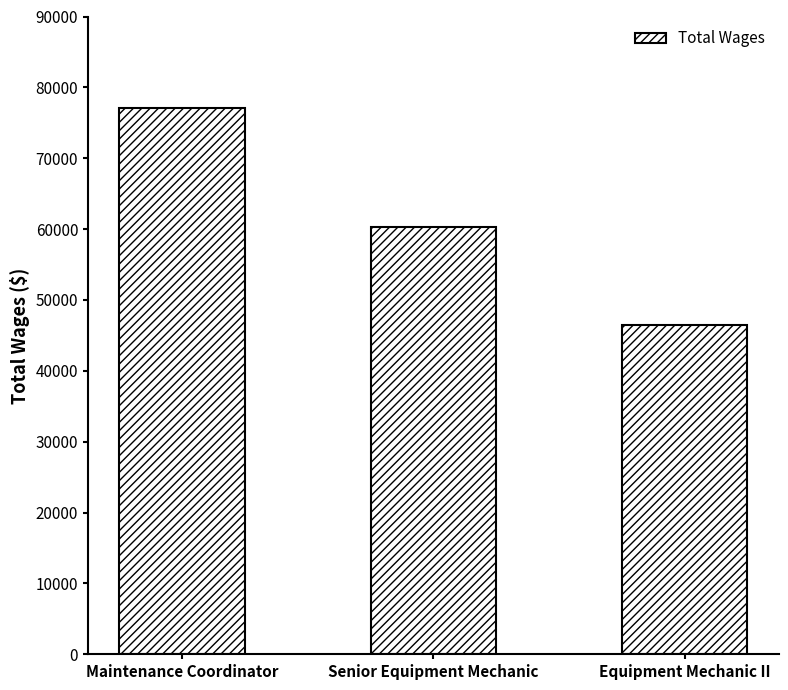

What is the sum of all values?

183798